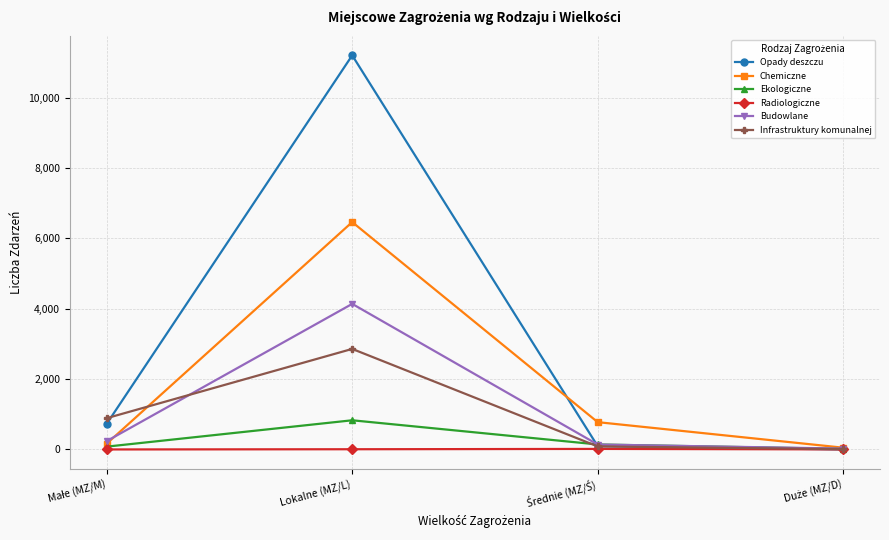

What is the greatest value displayed?

11201